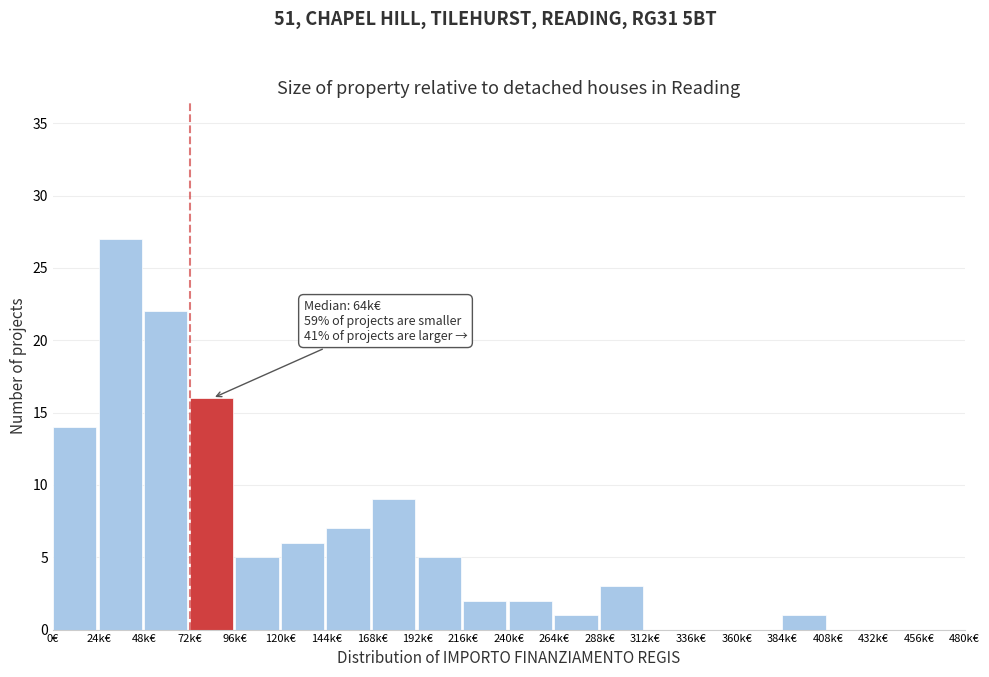

Reading left to right, extract all data points from this chart.

0€=14	24k€=27	48k€=22	72k€=16	96k€=5	120k€=6	144k€=7	168k€=9	192k€=5	216k€=2	240k€=2	264k€=1	288k€=3	312k€=0	336k€=0	360k€=0	384k€=1	408k€=0	432k€=0	456k€=0